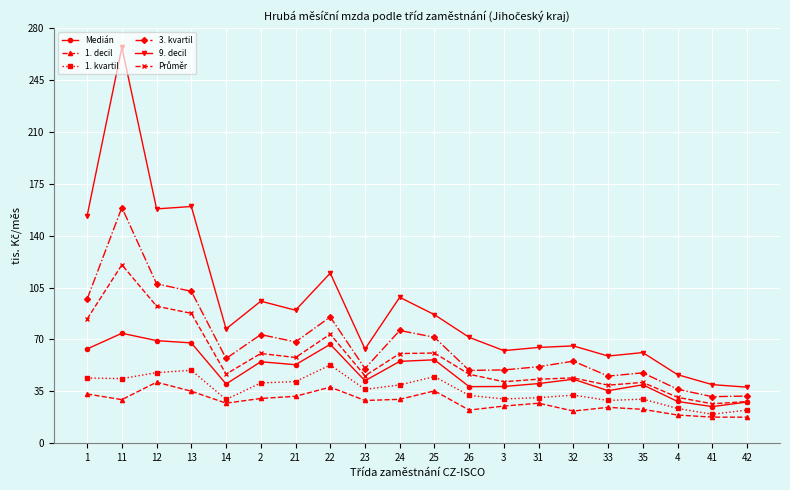

True or false: 9. decil and Medián cross at least once.

False